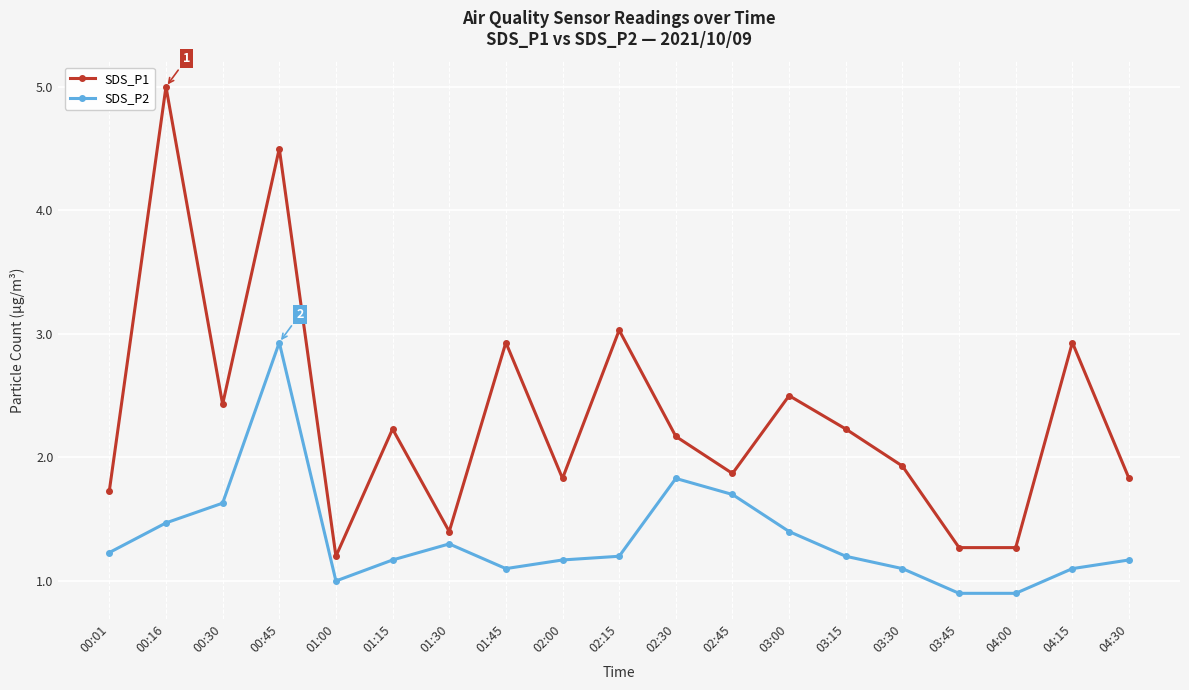

What are all the series names shown in the legend?

SDS_P1, SDS_P2